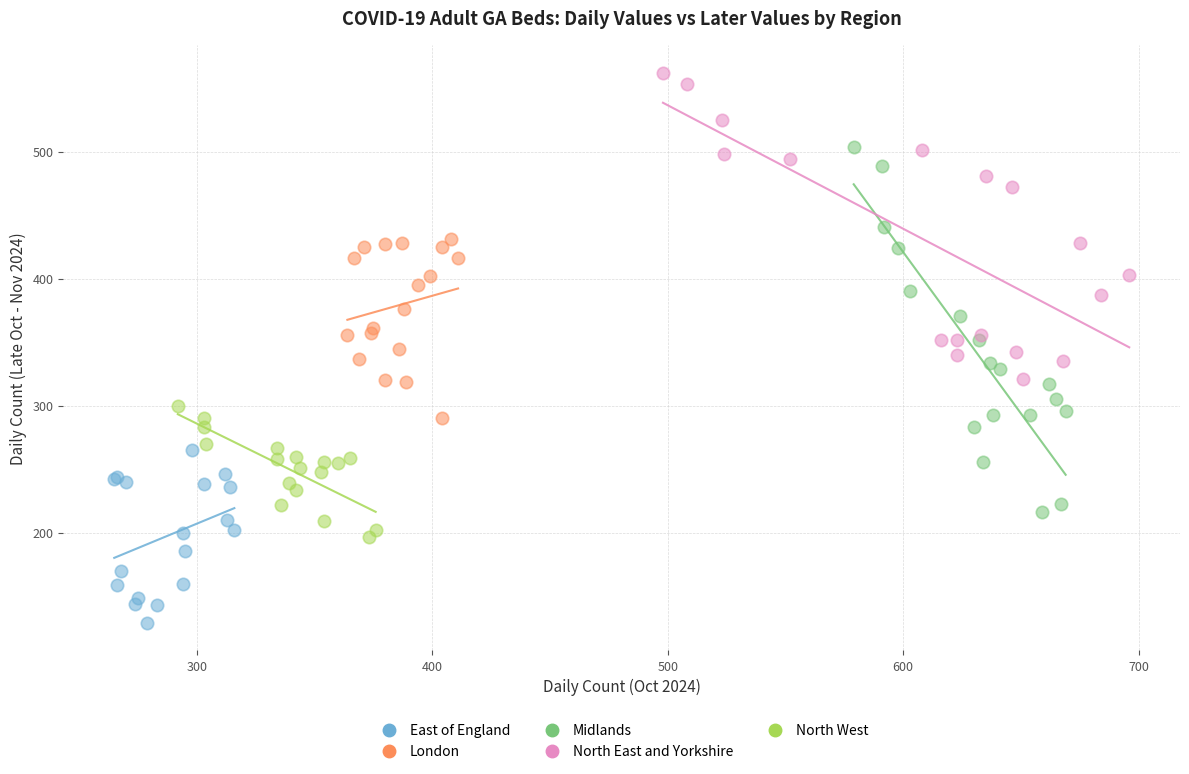

Which series has the widest spread of Y values?

Midlands